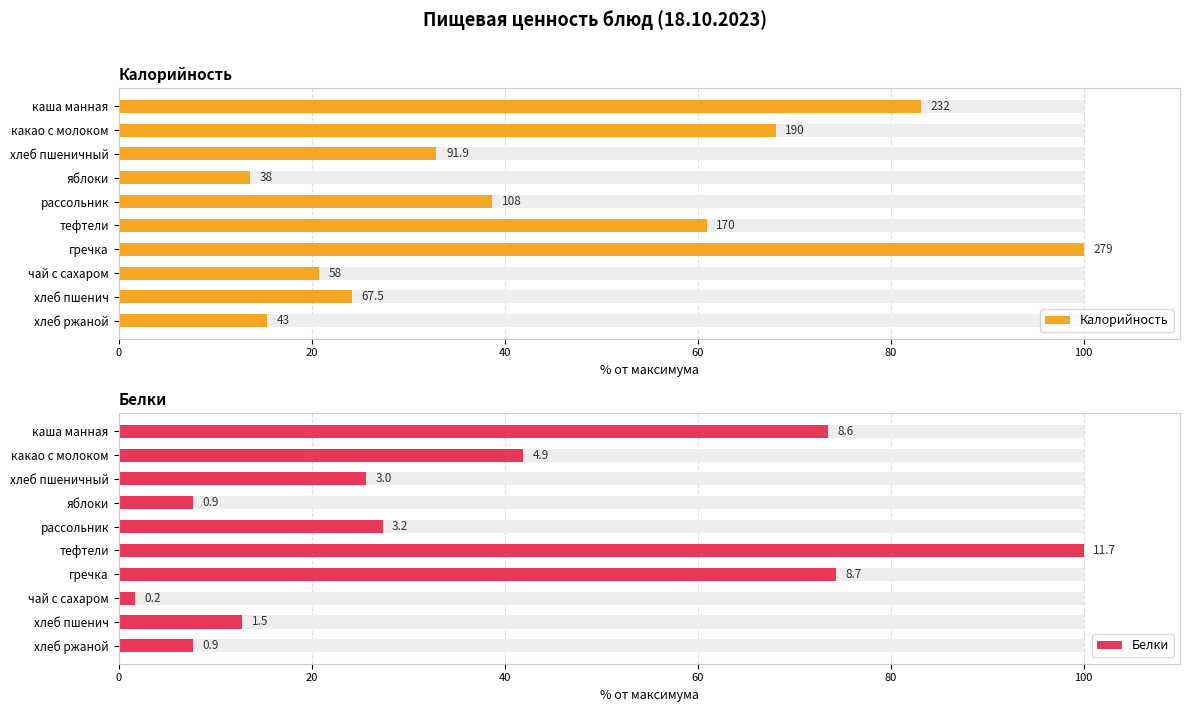

What is the maximum value for Калорийность?

100.0